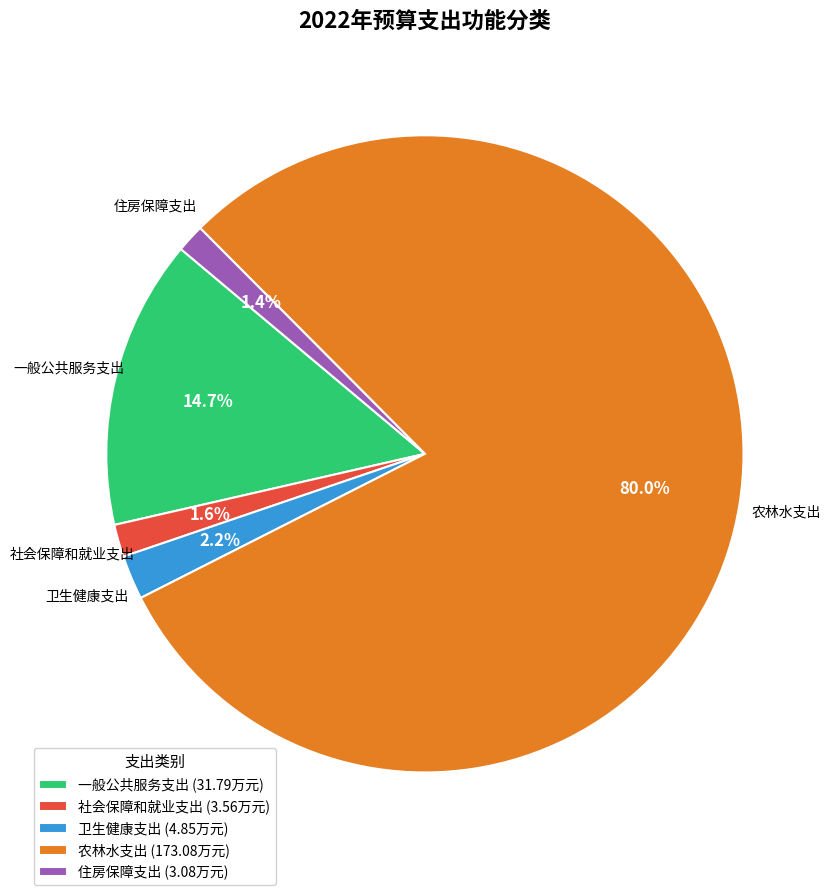

To the nearest percent, what is the average slice percentage?

20%